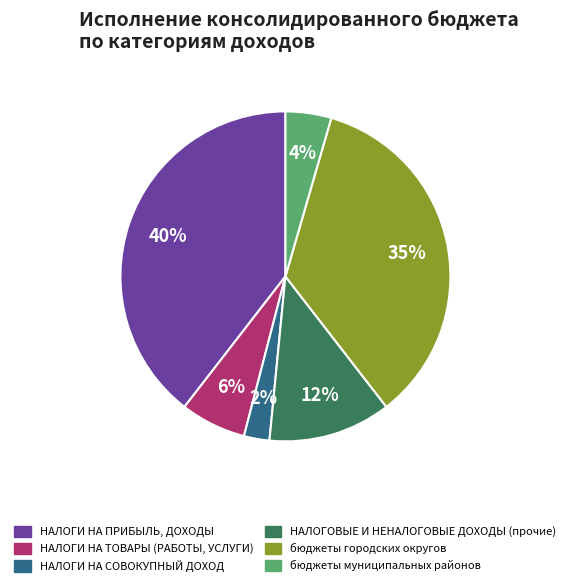

To the nearest percent, what percentage of the pie is бюджеты муниципальных районов?

4%